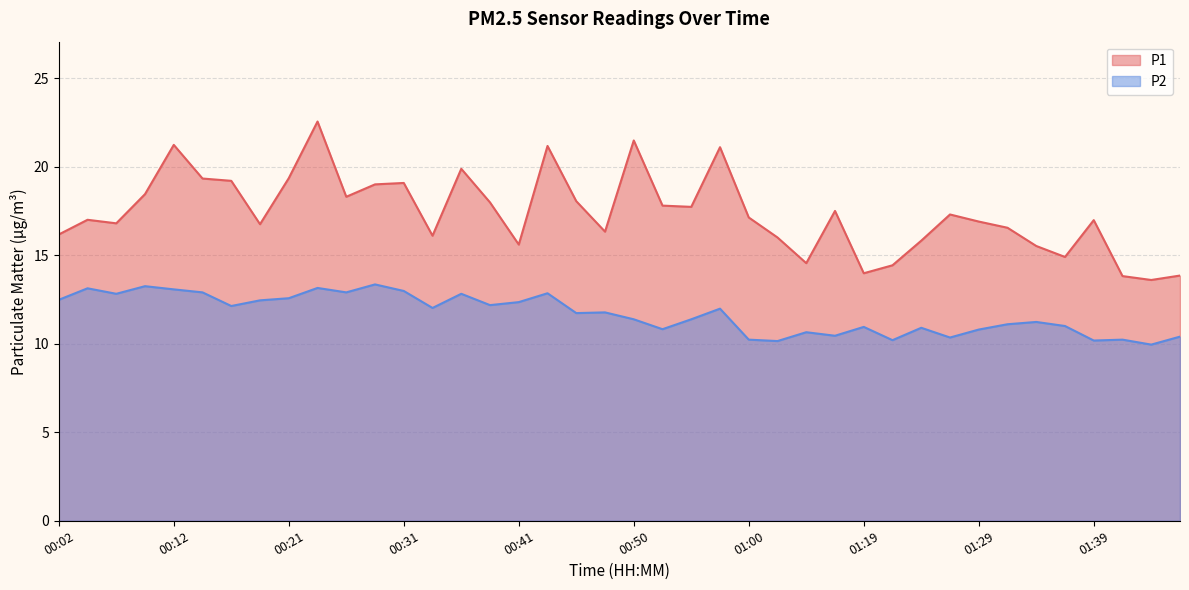

What is the total value across all series at 01:39?

27.2